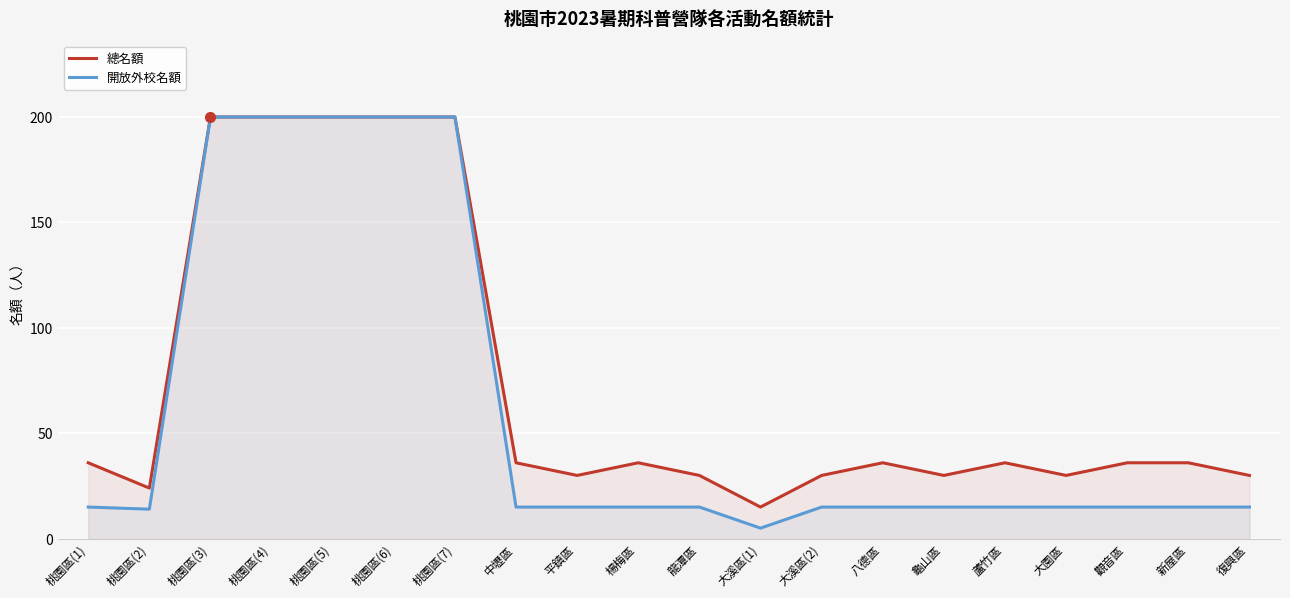

At which category is the sum across all series the highest?

桃園區(3)